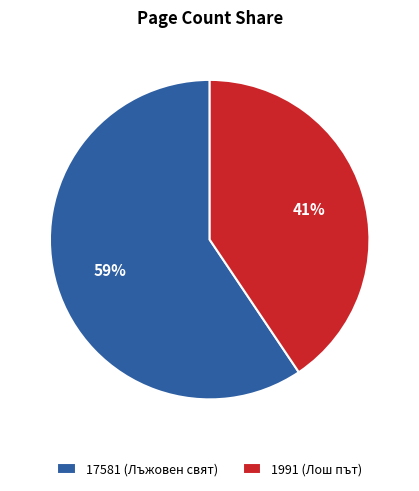

What percentage is the 17581 (Лъжовен свят) slice, to the nearest percent?

59%